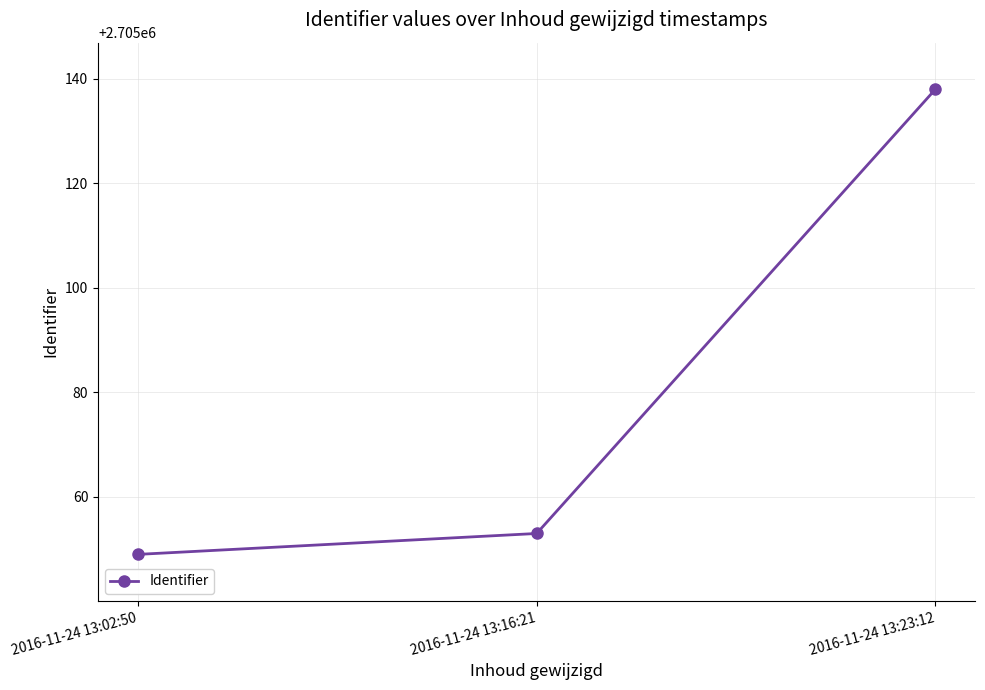

What is the change in value from 2016-11-24 13:16:21 to 2016-11-24 13:23:12?

+85